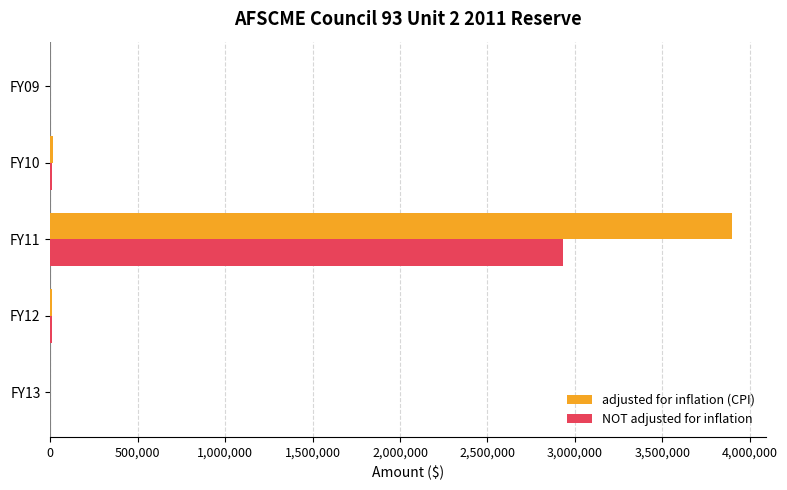

Where is adjusted for inflation (CPI) nearest to the value 1949297?

FY10